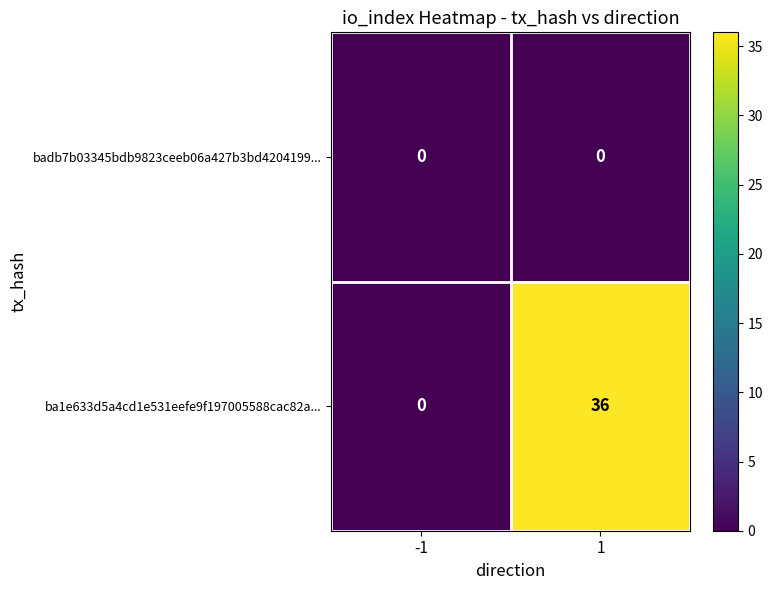

How many categories are shown in the chart?

2